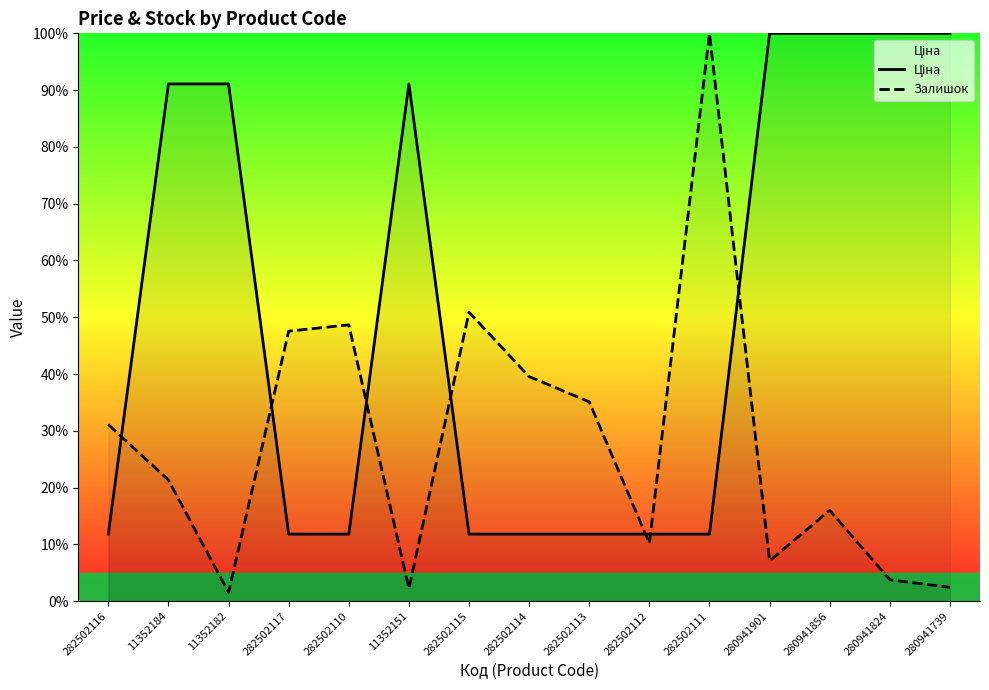

Reading left to right, what are all the values shown in this chart?

Ціна: 11.8	91.1	91.1	11.8	11.8	91.1	11.8	11.8	11.8	11.8	11.8	100.0	100.0	100.0	100.0
Залишок: 31.1	21.3	1.6	47.6	48.7	2.2	50.9	39.6	35.1	10.2	100.0	7.1	16.0	3.8	2.4